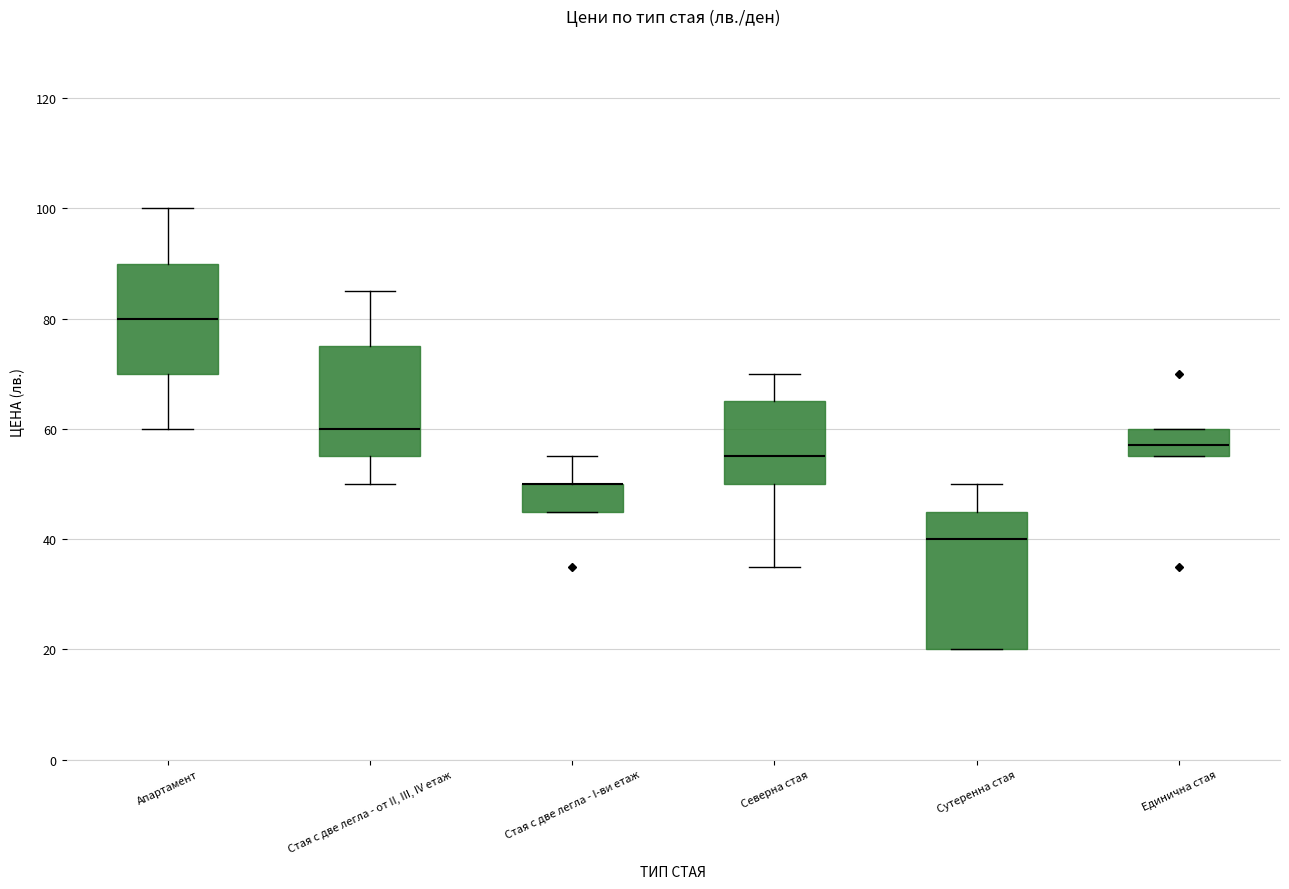

Reading left to right, read every box against the y-axis: the position of its median line, the range the box covers, and the ends of its whiskers. The values are not printed on the chart, so give them approximately, as read against the axis.

Апартамент: median 80, box 70 to 90, whiskers 60 to 100
Стая с две легла - от II, III, IV етаж: median 60, box 56 to 76, whiskers 50 to 86
Стая с две легла - I-ви етаж: median 50 (drawn on the box's upper edge), box 46 to 50, whiskers 46 to 56
Северна стая: median 56, box 50 to 66, whiskers 36 to 70
Сутеренна стая: median 40, box 20 to 46, whiskers 20 to 50
Единична стая: median 58, box 56 to 60, whiskers 56 to 60